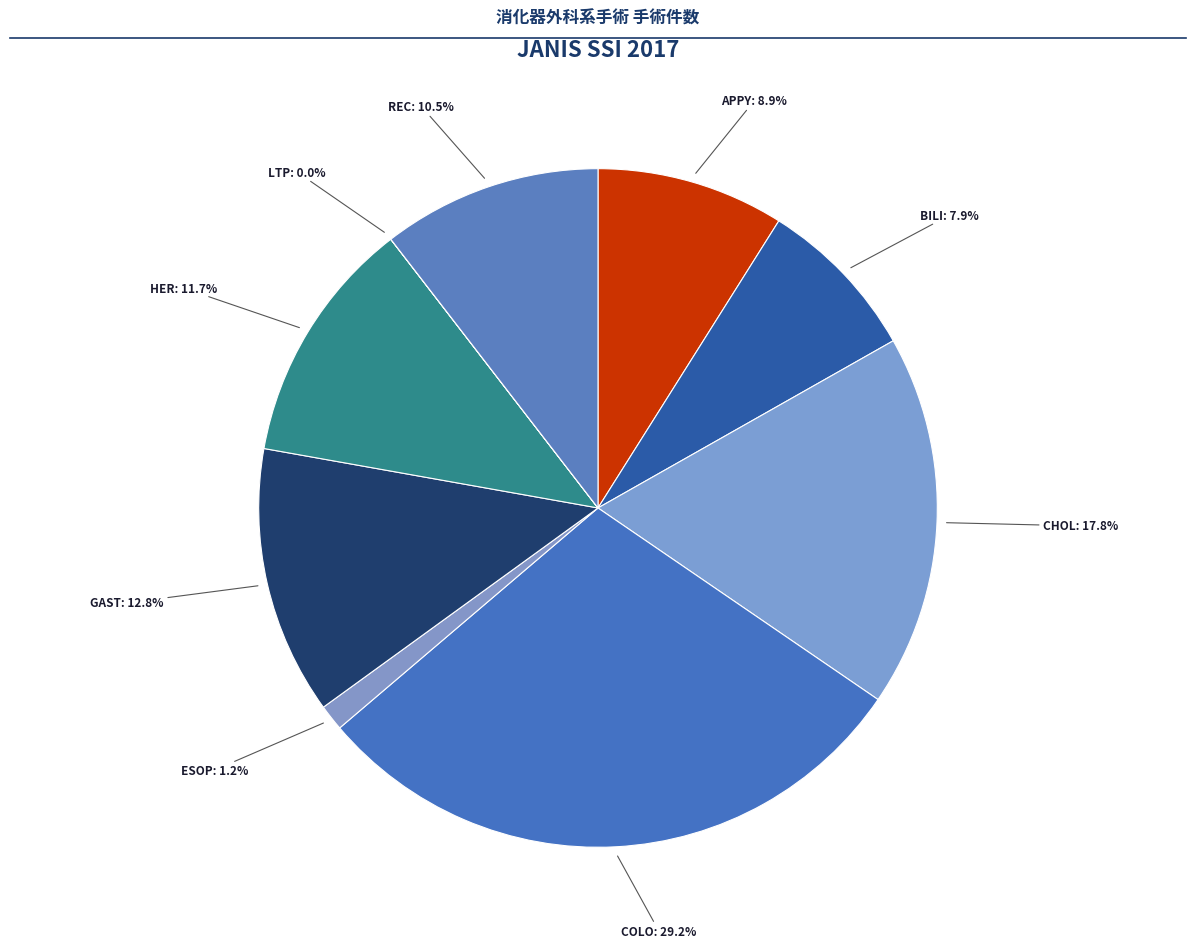

Is there any slice that represents more than half of the pie?

No